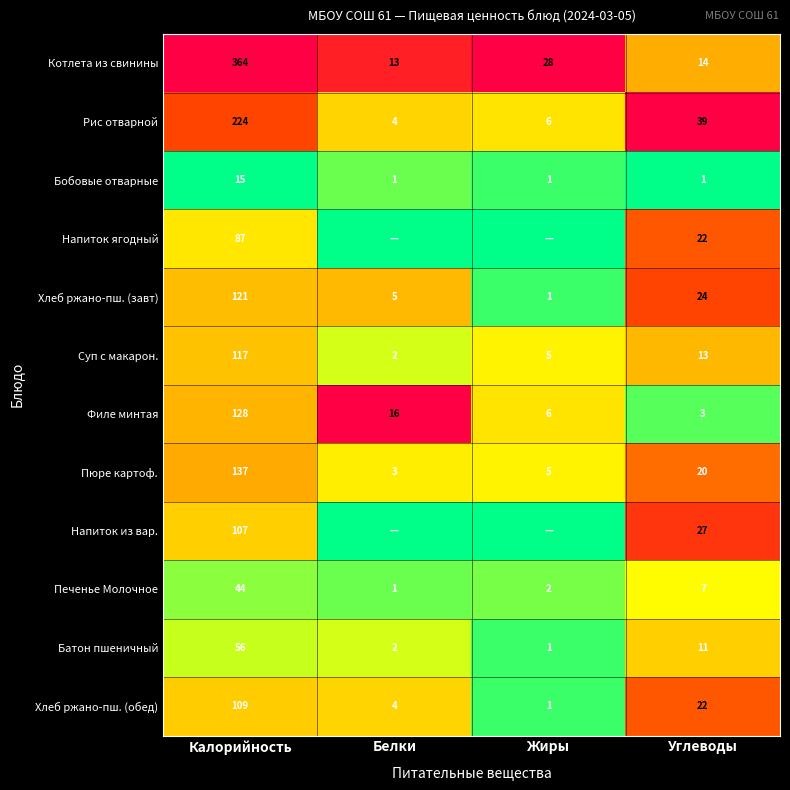

The Напиток из вар. series shows 18 at Углеводы. True or false?

False